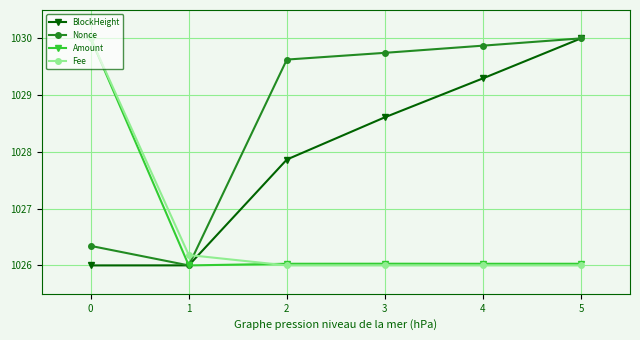

Between 3 and 5, which series saw the biggest shift?

BlockHeight